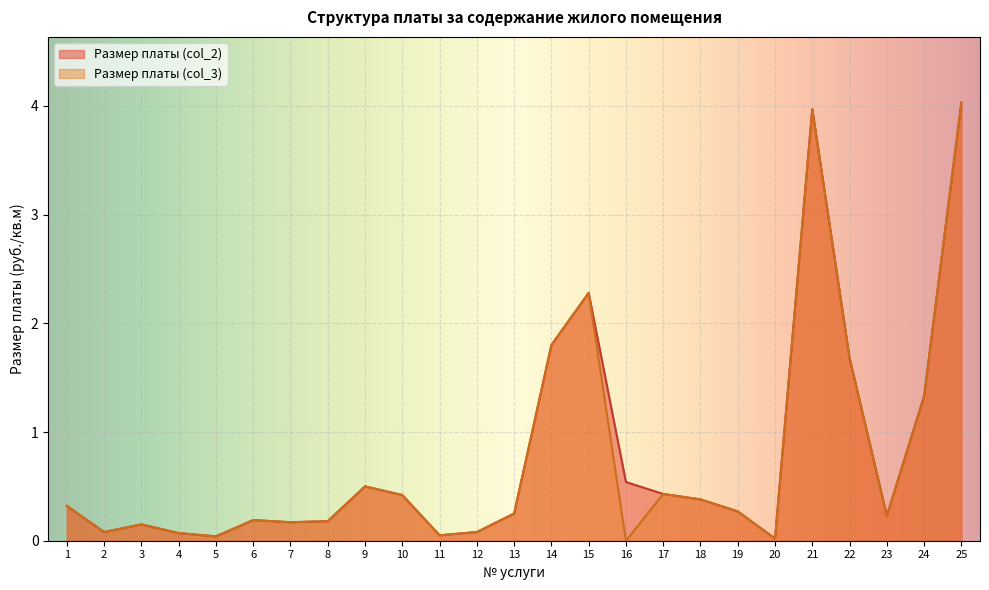

How many categories are shown in the chart?

25